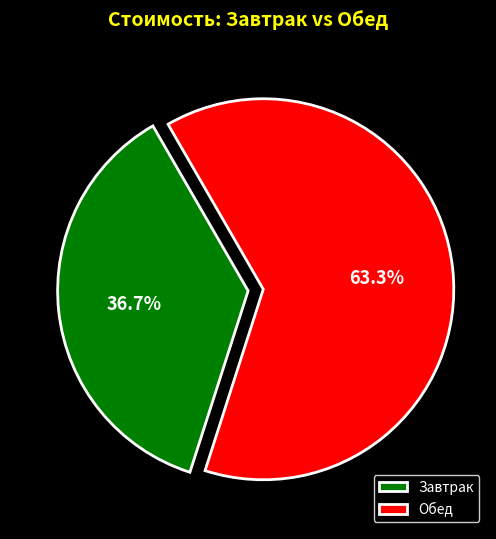

Which category accounts for the majority?

Обед